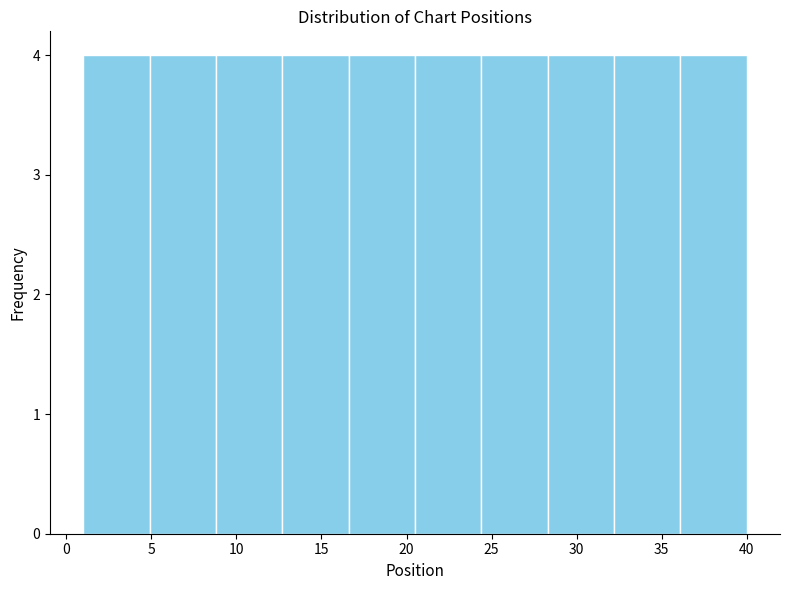

Reading left to right, list every bar in this chart as the range it spans on the x-axis followed by its height. Neither the bar edges nor the heights are printed on the chart, so give them approximately, as read against the axes.

1.0 to 4.9: 4
4.9 to 8.8: 4
8.8 to 12.7: 4
12.7 to 16.6: 4
16.6 to 20.5: 4
20.5 to 24.4: 4
24.4 to 28.3: 4
28.3 to 32.2: 4
32.2 to 36.1: 4
36.1 to 40.0: 4